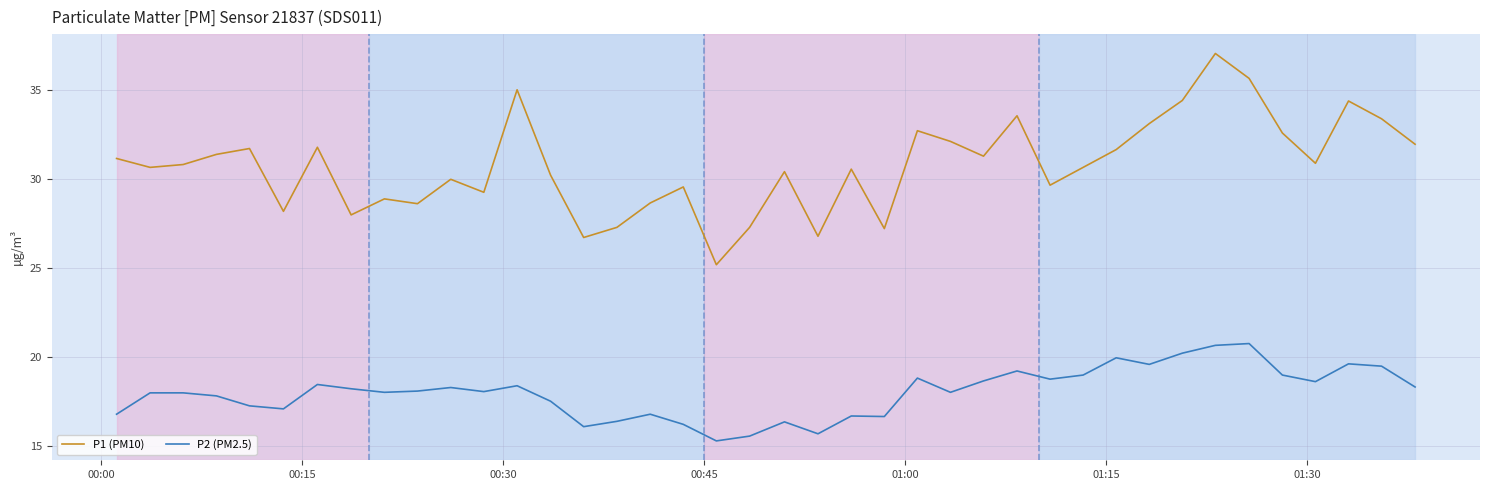

True or false: P2 (PM2.5) and P1 (PM10) cross at least once.

False